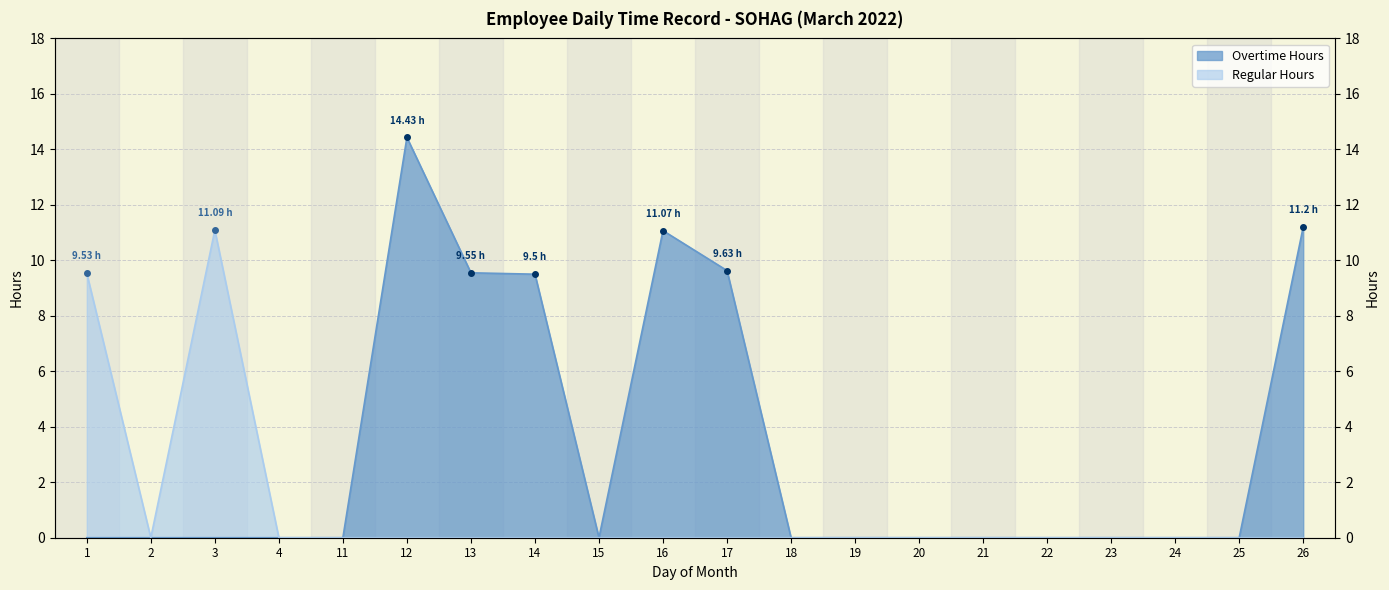

True or false: Regular Hours and Overtime Hours intersect in this chart.

False